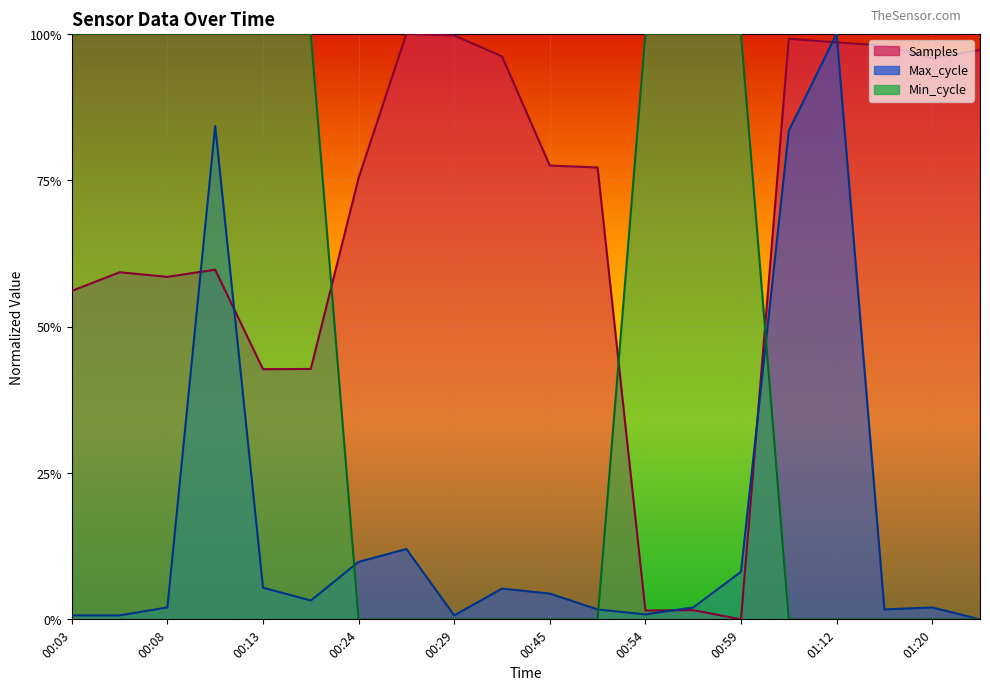

Reading left to right, extract all data points from this chart.

Samples: 0.6	0.6	0.6	0.6	0.4	0.4	0.8	1.0	1.0	1.0	0.8	0.8	0.0	0.0	0.0	1.0	1.0	1.0	1.0	1.0
Max_cycle: 0.0	0.0	0.0	0.8	0.1	0.0	0.1	0.1	0.0	0.1	0.0	0.0	0.0	0.0	0.1	0.8	1.0	0.0	0.0	0.0
Min_cycle: 1.0	1.0	1.0	1.0	1.0	1.0	0.0	0.0	0.0	0.0	0.0	0.0	1.0	1.0	1.0	0.0	0.0	0.0	0.0	0.0